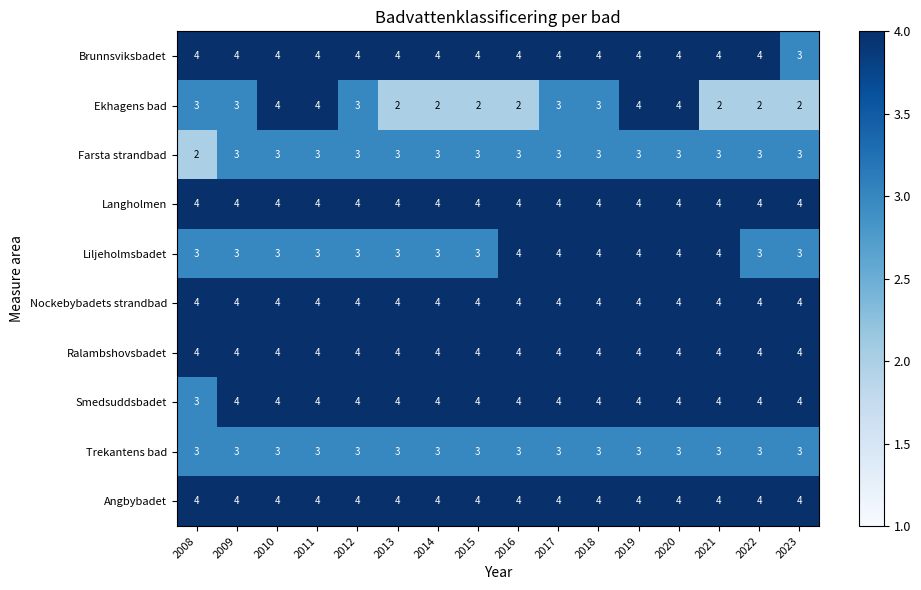

What is the highest value of the Langholmen series?

4